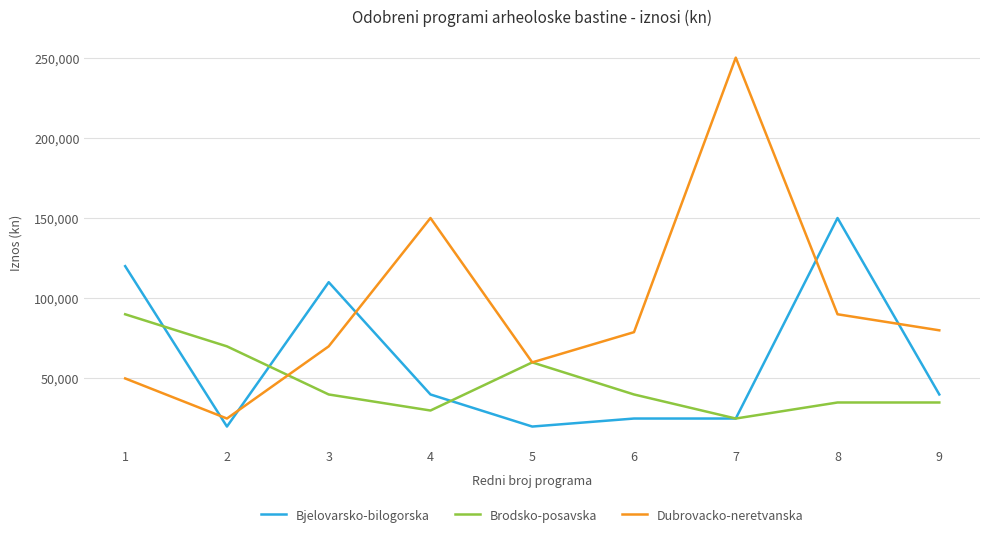

What is the spread (max minus min) of values at 8?

115000